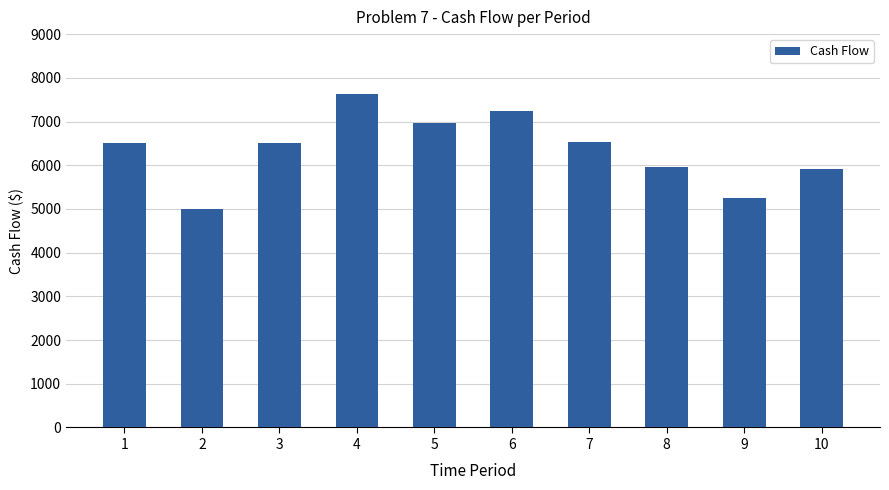

What is the sum of the values at 9 and 4?

12875